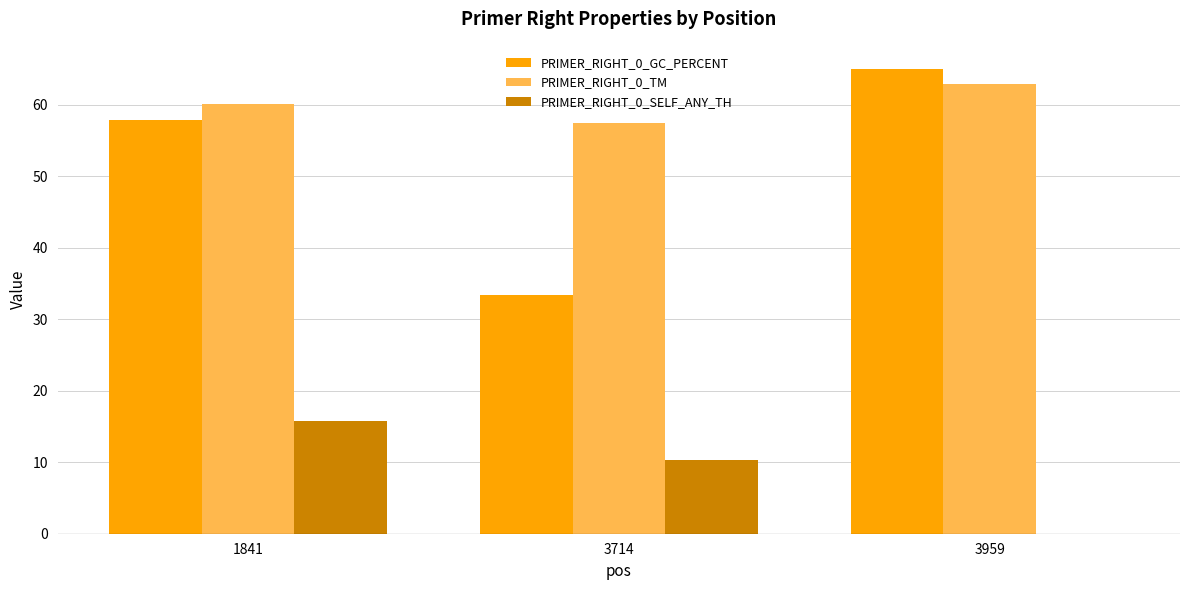

Between 3714 and 3959, which series saw the biggest shift?

PRIMER_RIGHT_0_GC_PERCENT